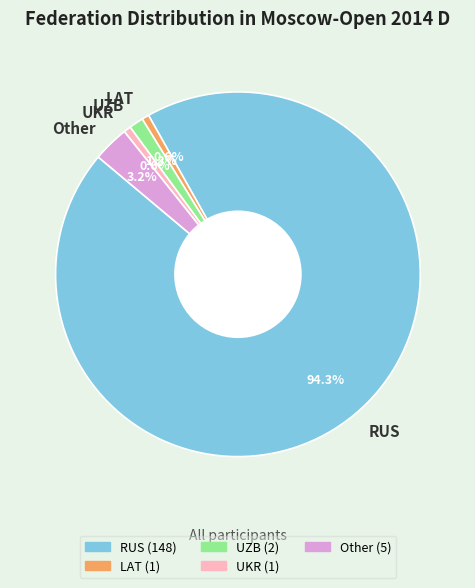

What percentage is the LAT slice, to the nearest percent?

1%